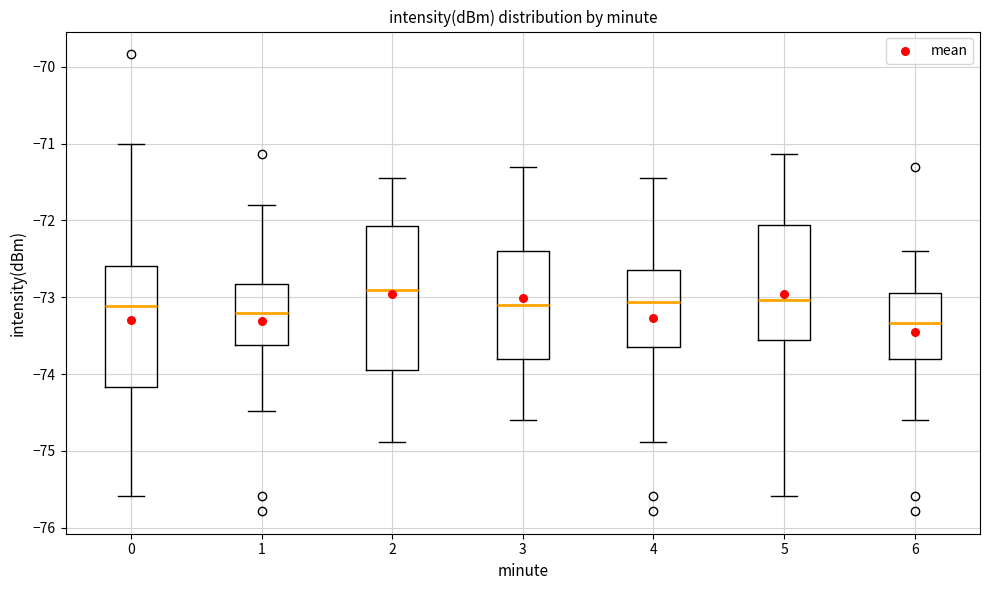

Which box has the highest median line?

2